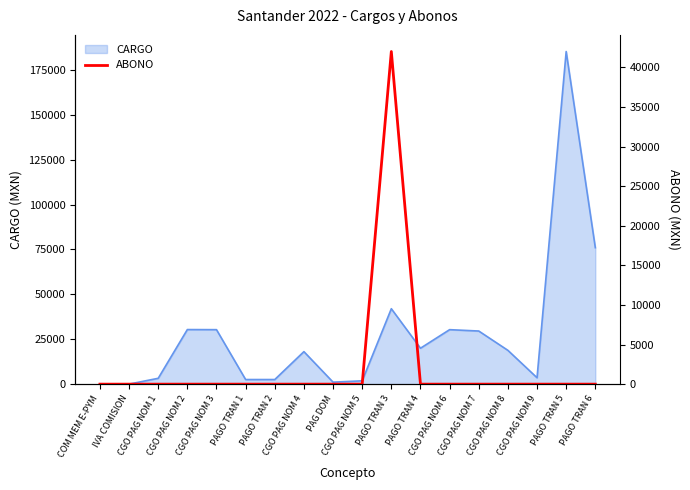

Is it true that the value at CGO PAG NOM 9 is -24581?

False